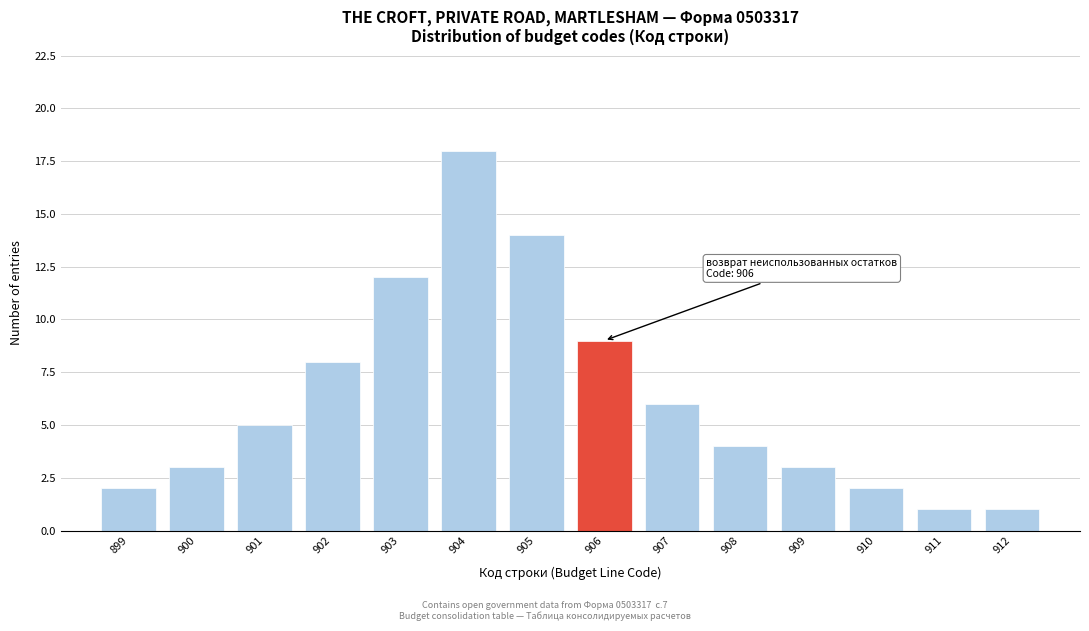

Reading left to right, extract all data points from this chart.

2	3	5	8	12	18	14	9	6	4	3	2	1	1